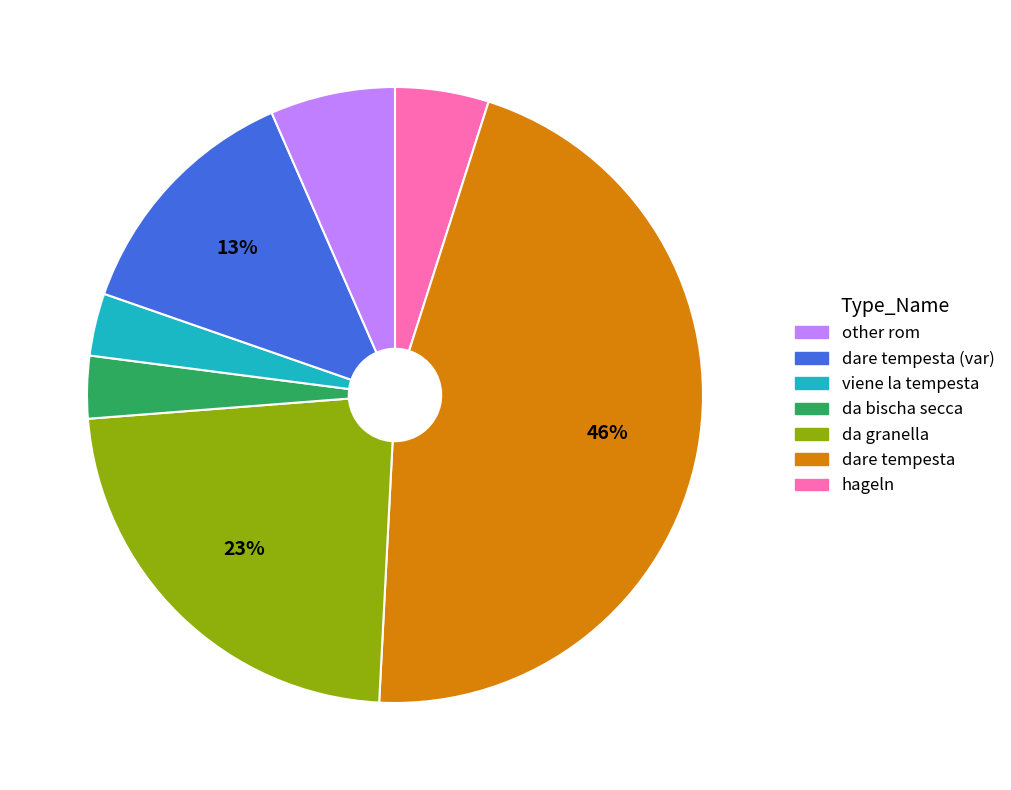

Is there any slice that represents more than half of the pie?

No